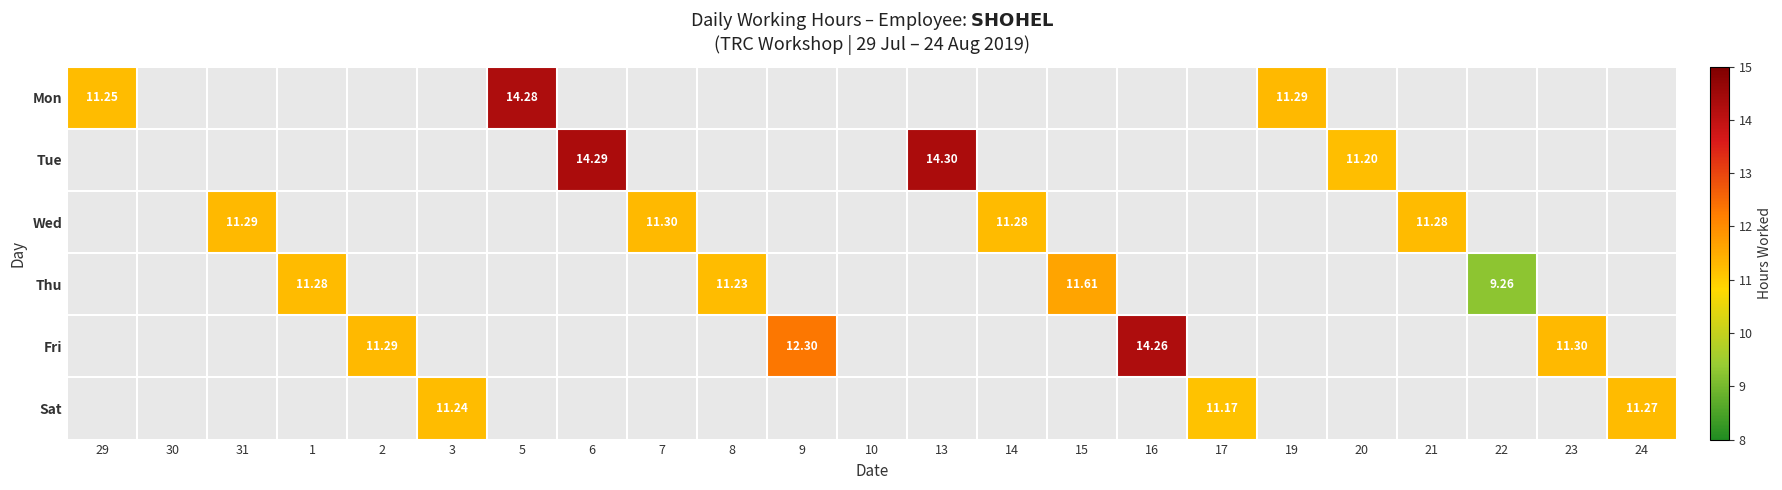

Which series has the largest total across all categories?

Fri